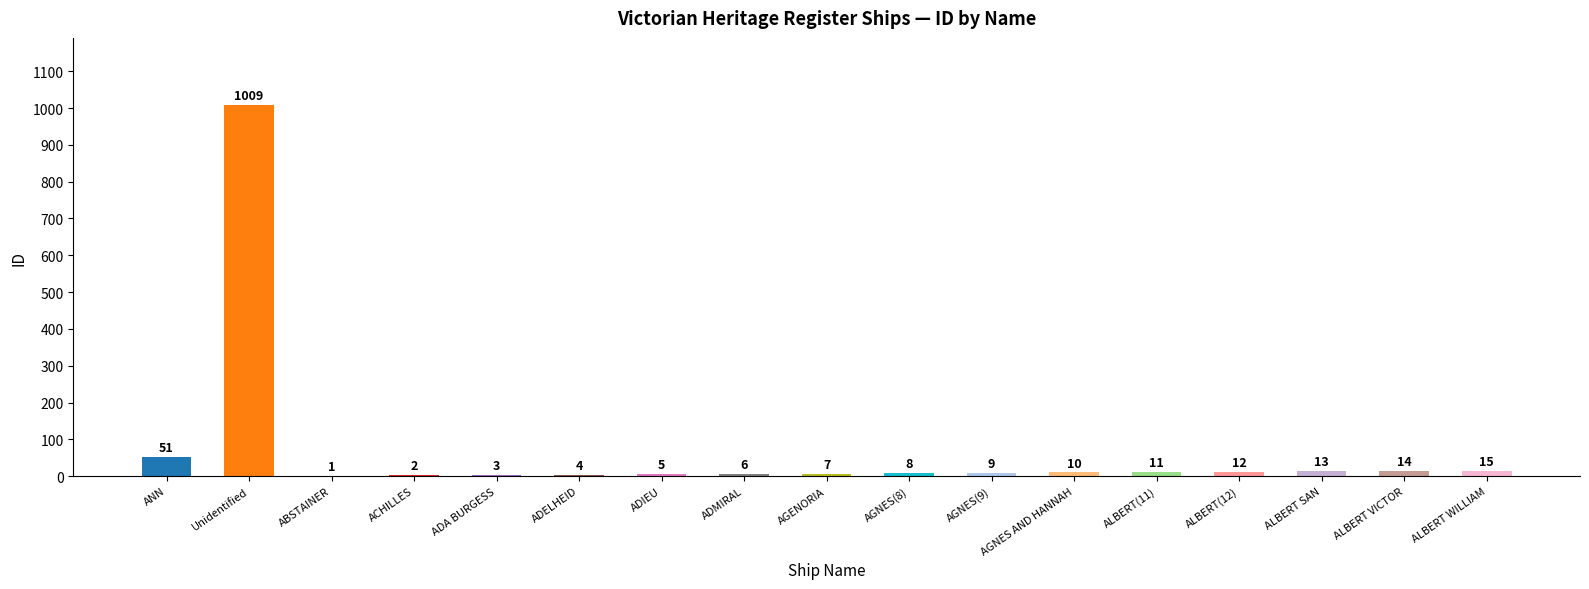

True or false: the data shows 2 at ACHILLES.

True